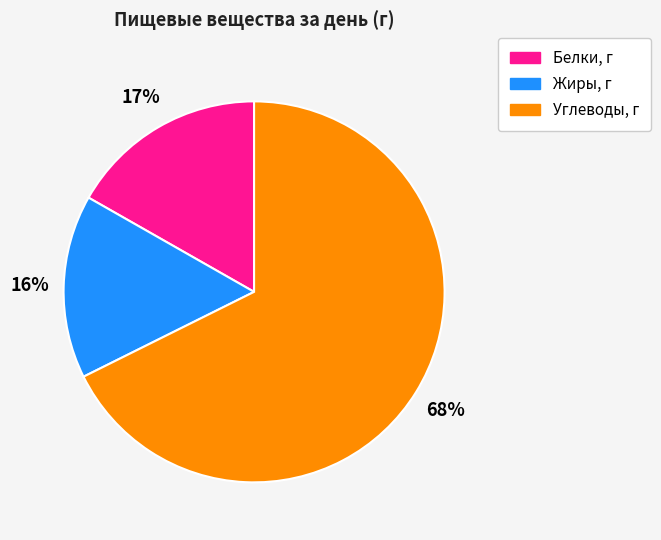

How many slices are in this pie chart?

3